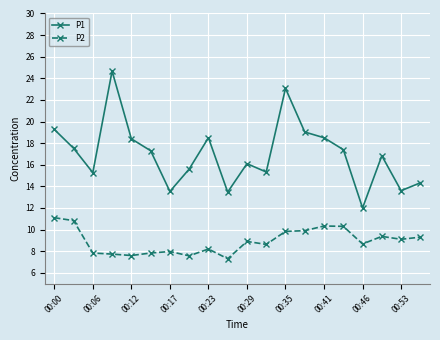

How many lines are shown in the chart?

2